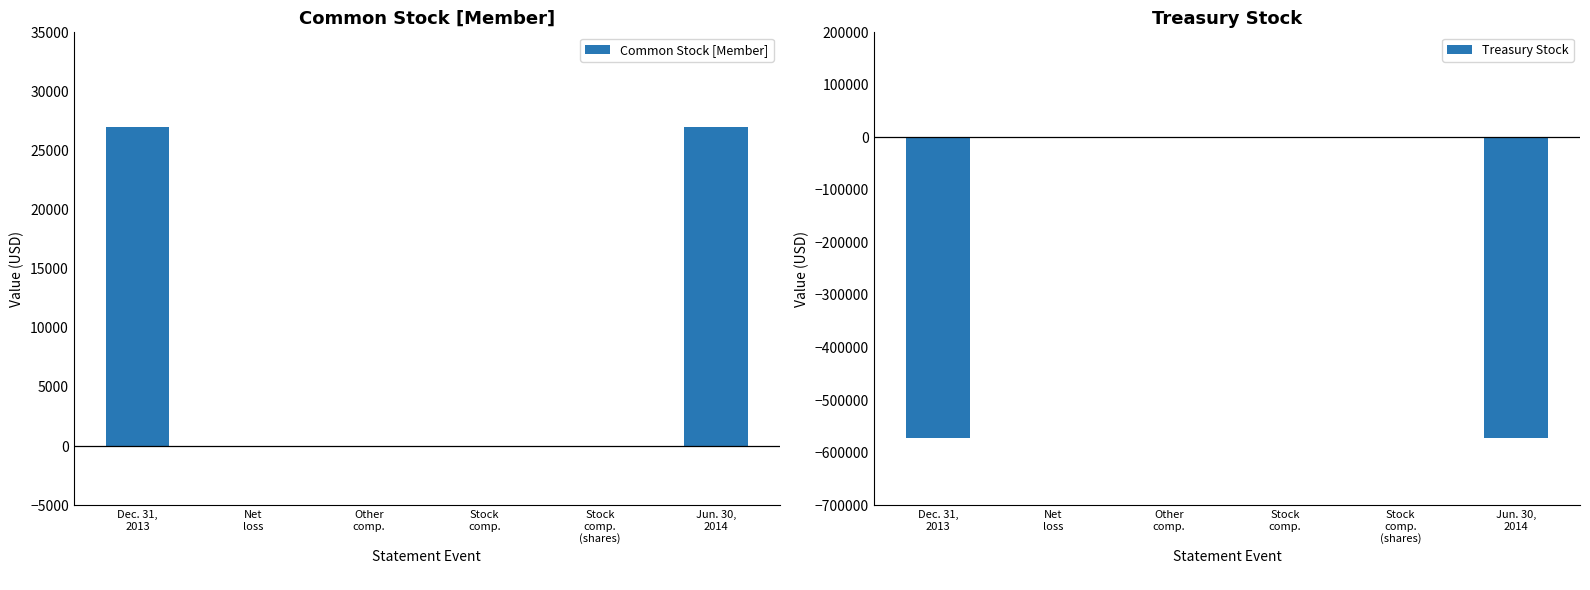

What is the smallest value displayed?

-572000